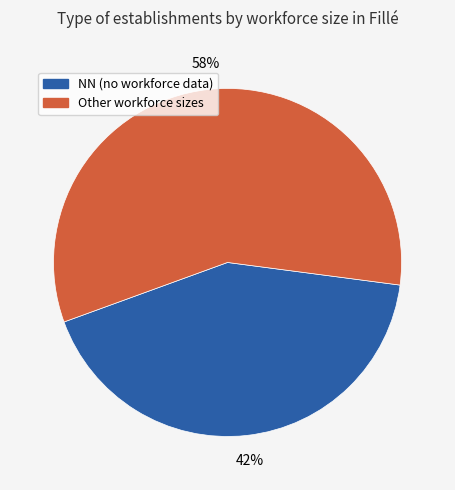

Does any single category account for the majority?

Yes